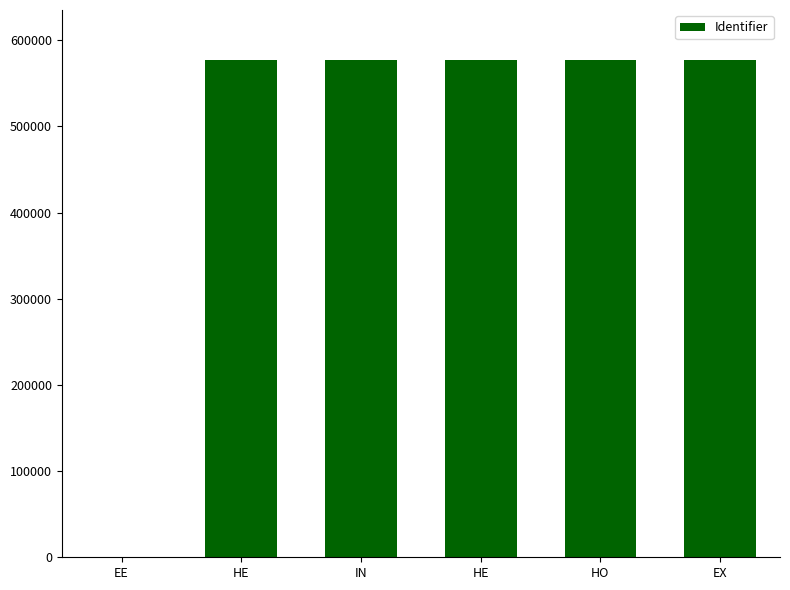

Is it true that the value at HE is 395627?

False